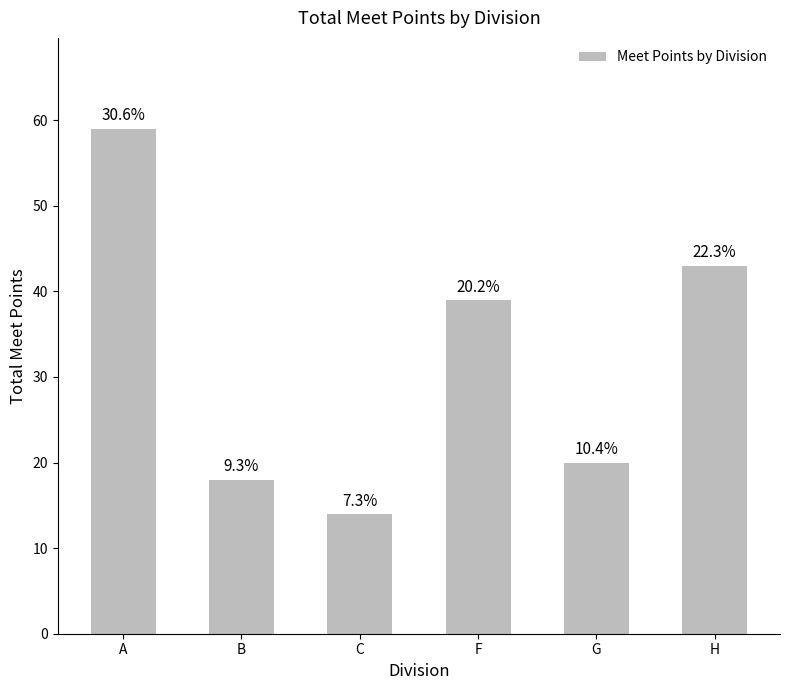

List the labels in order of value, largest first.

A, H, F, G, B, C